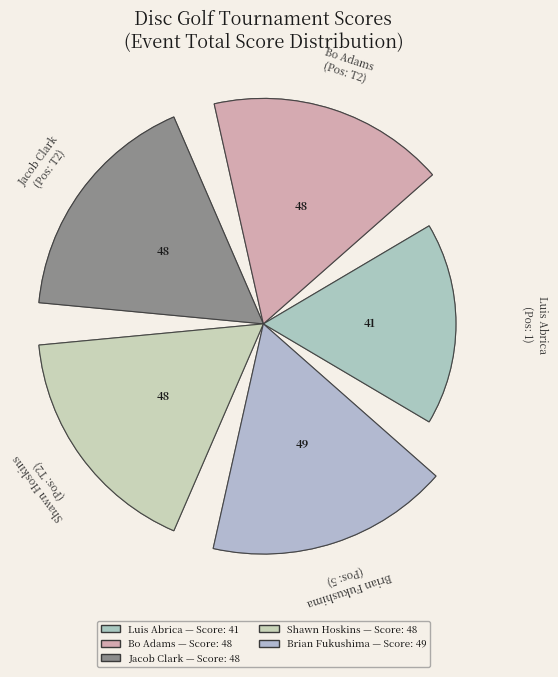

How many segments does this pie chart have?

5